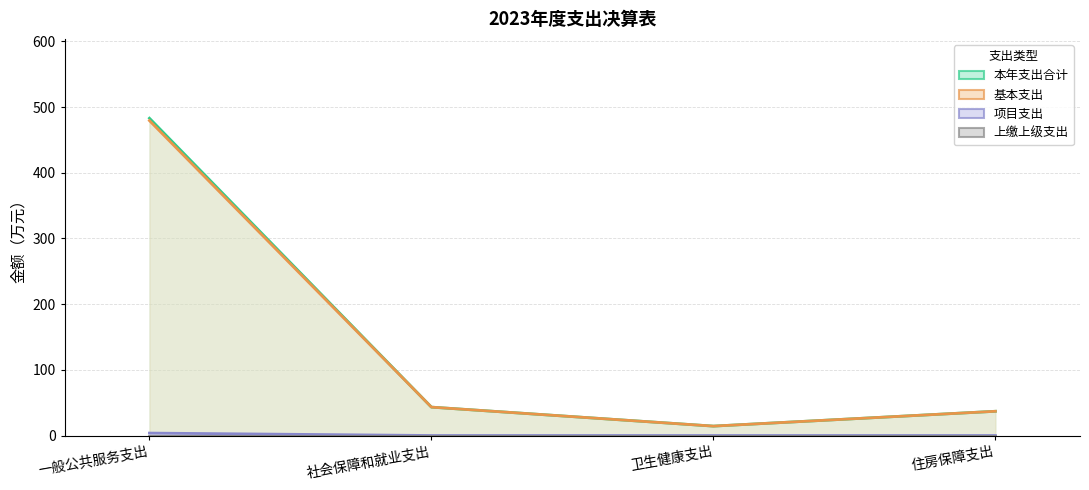

What is the value of the 项目支出 point at the 1st from the left?

3.7